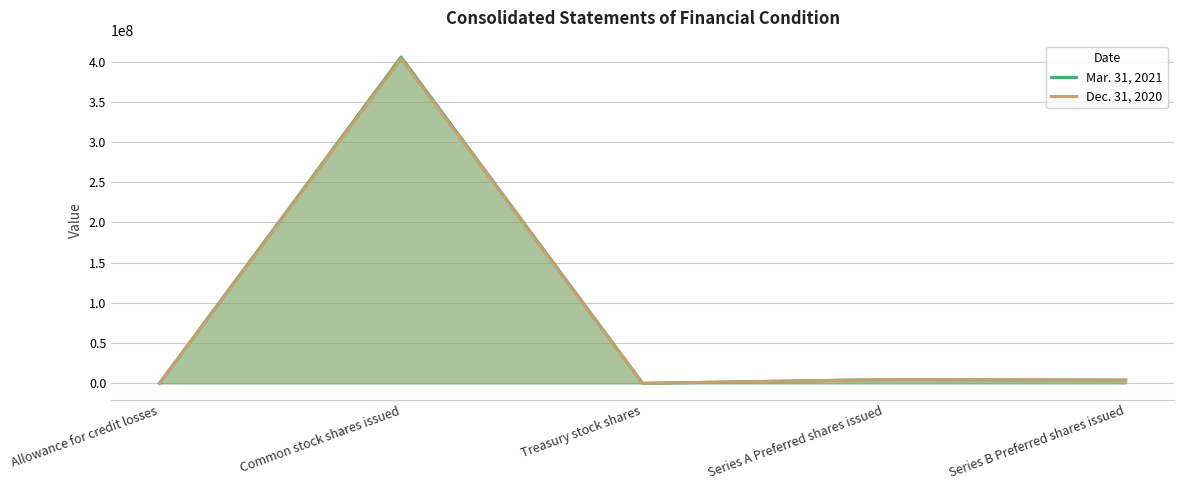

How many lines are shown in the chart?

2